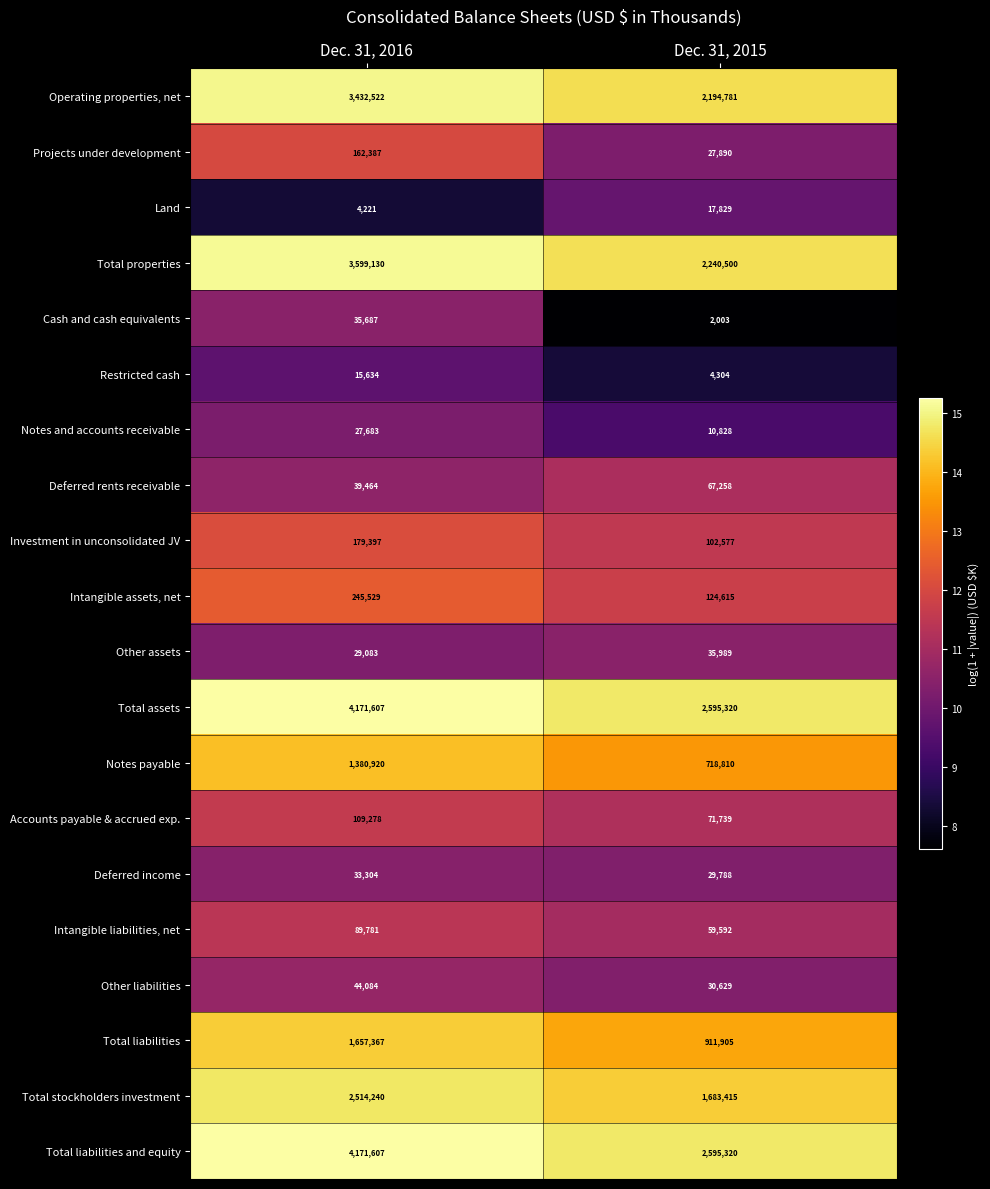

What is the minimum value shown in the chart?

2003